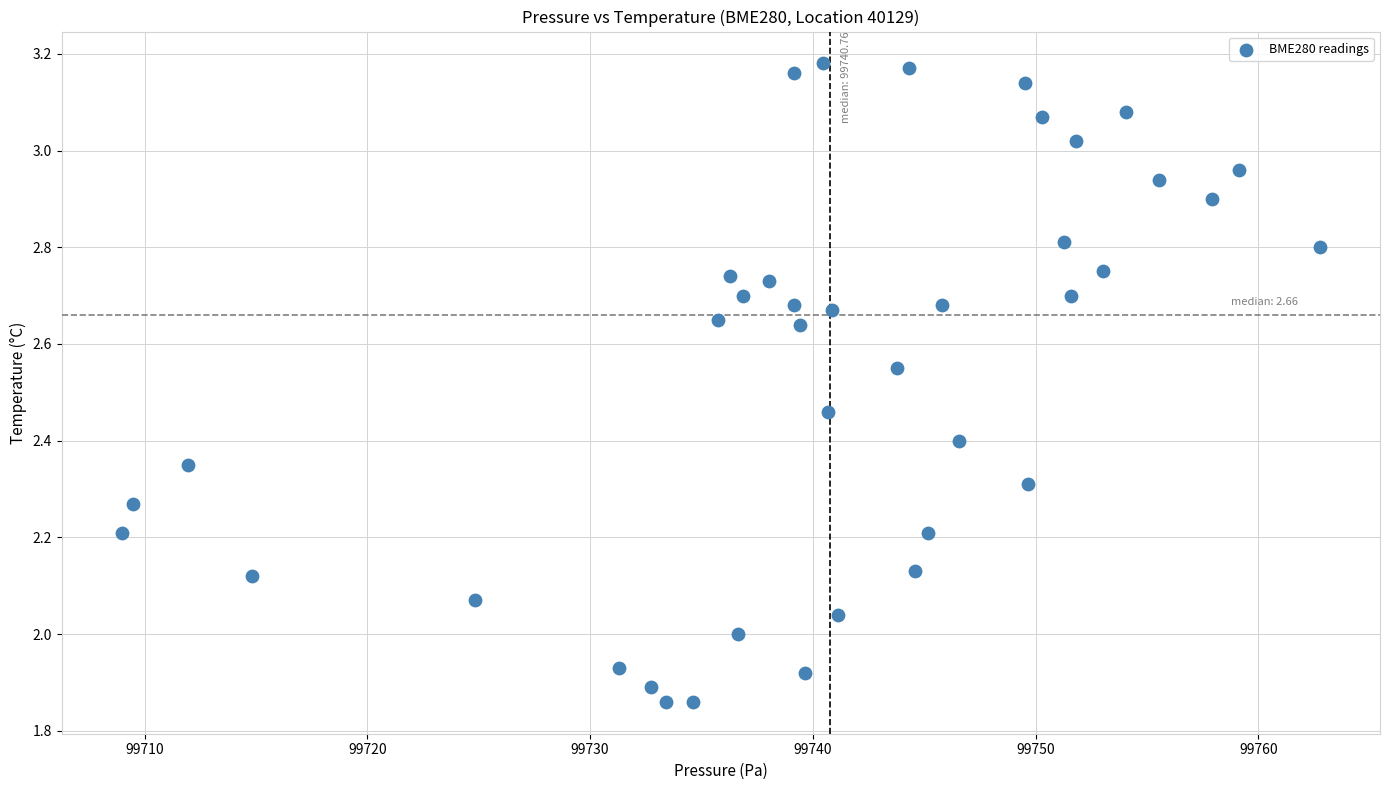

What is the range of X values (max minus min)?

53.8